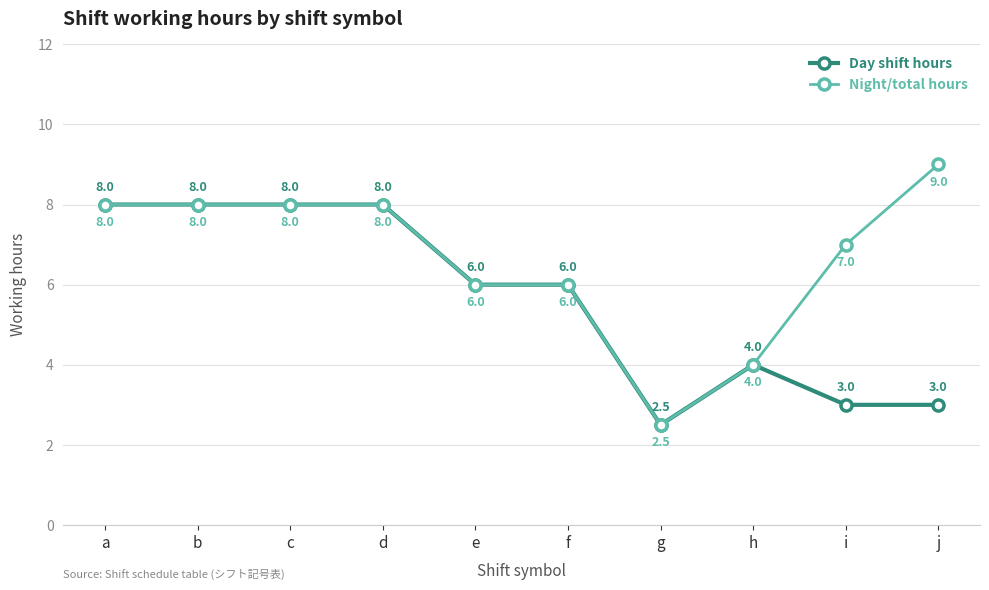

What is the difference between the second highest and second lowest values in the Night/total hours series?

4.0